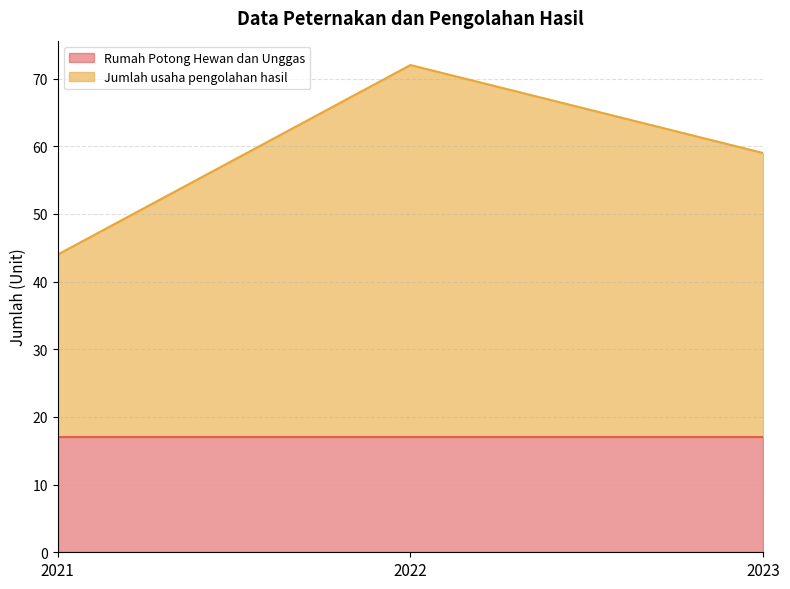

What is the difference between the values at 2022 and 2021?

28